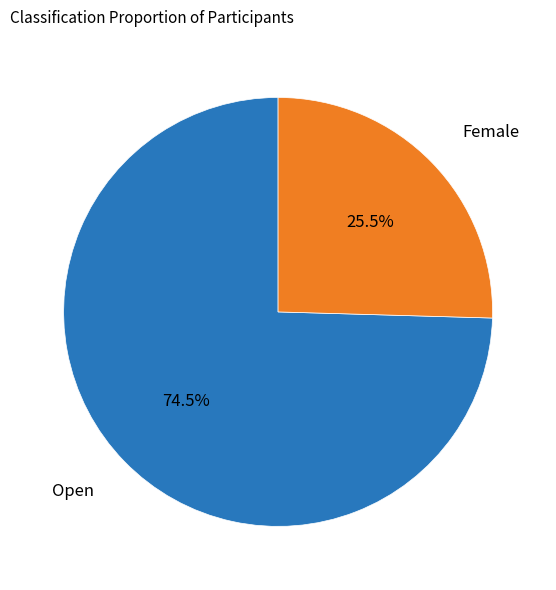

How many slices are in this pie chart?

2